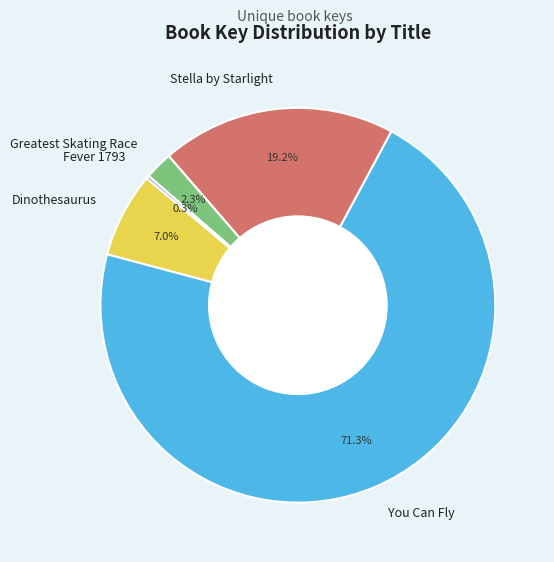

Which slice is the largest?

You Can Fly